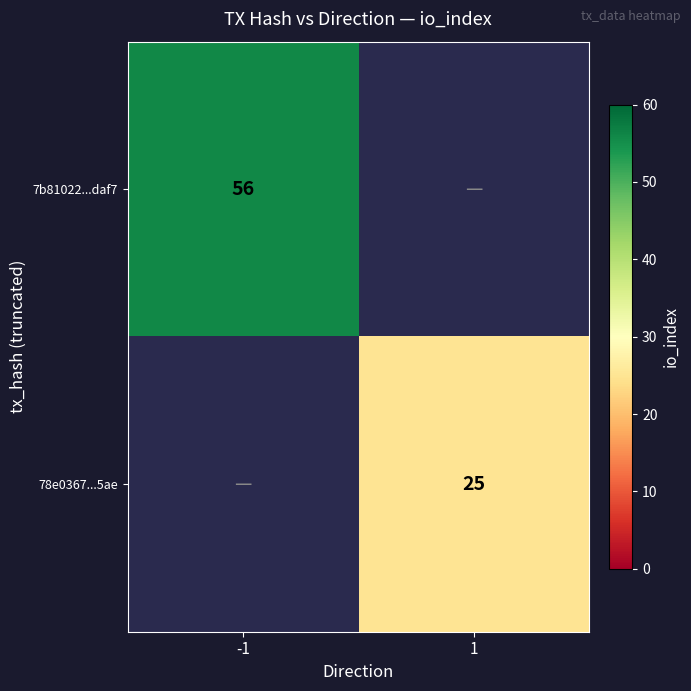

The value of 78e0367...5ae at 1 is 33. True or false?

False